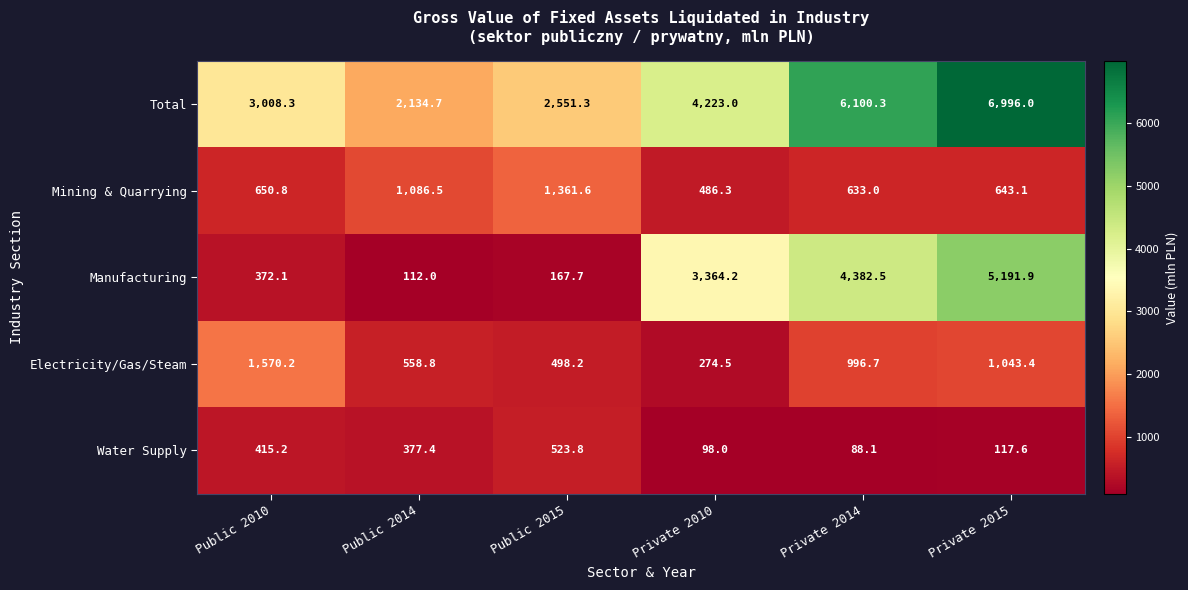

What is the maximum value shown in the chart?

6996.0